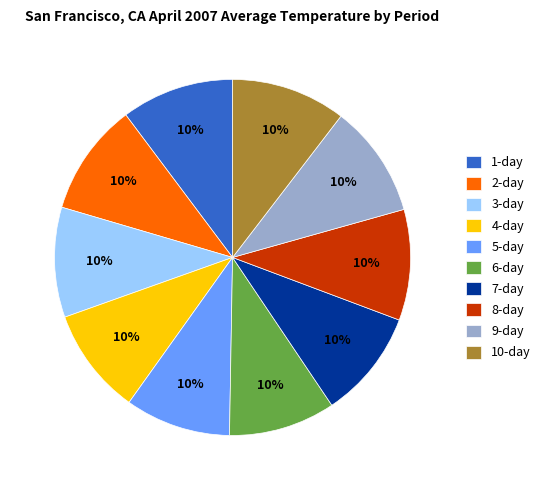

The 7-day slice represents 10% of the pie. True or false?

True